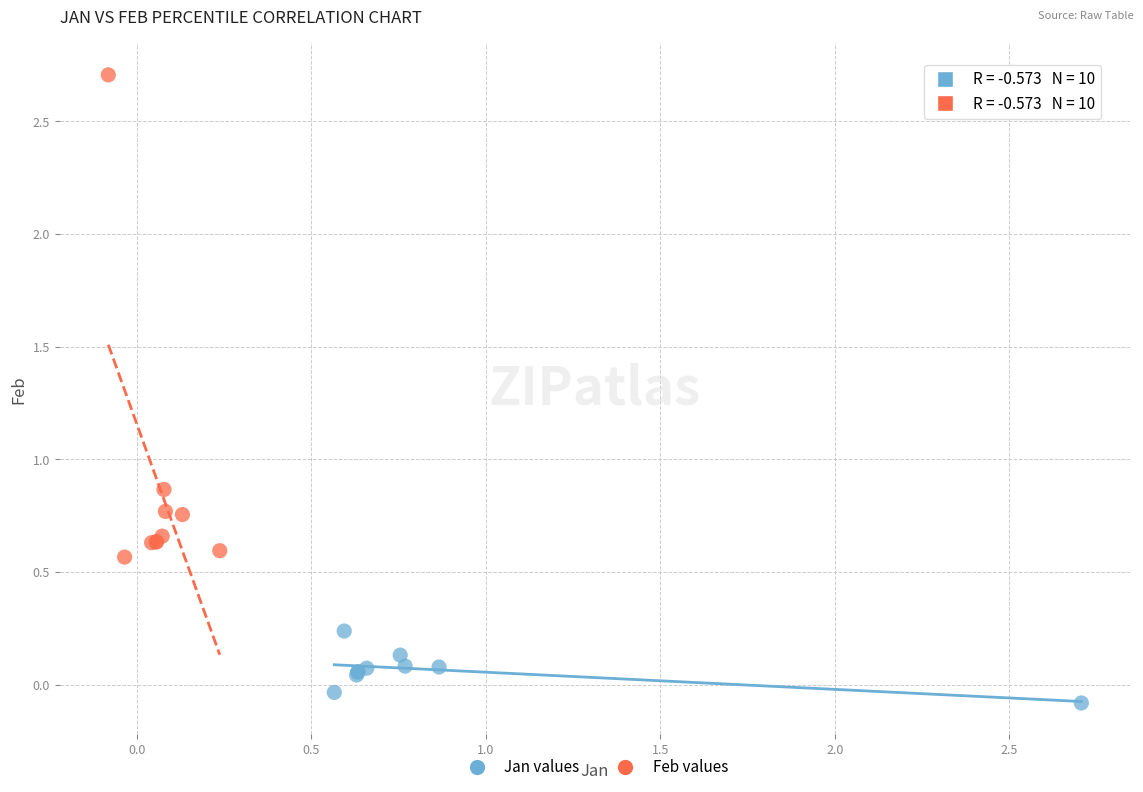

Which series reaches the maximum Y coordinate?

Feb values